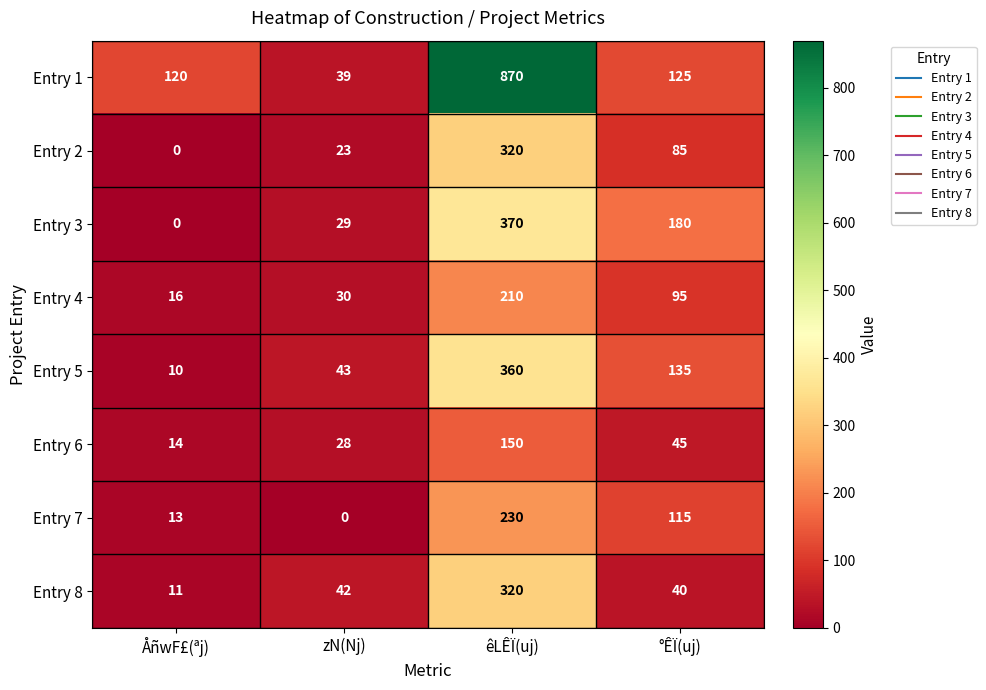

The value of Entry 5 at zN(Nj) is 57. True or false?

False